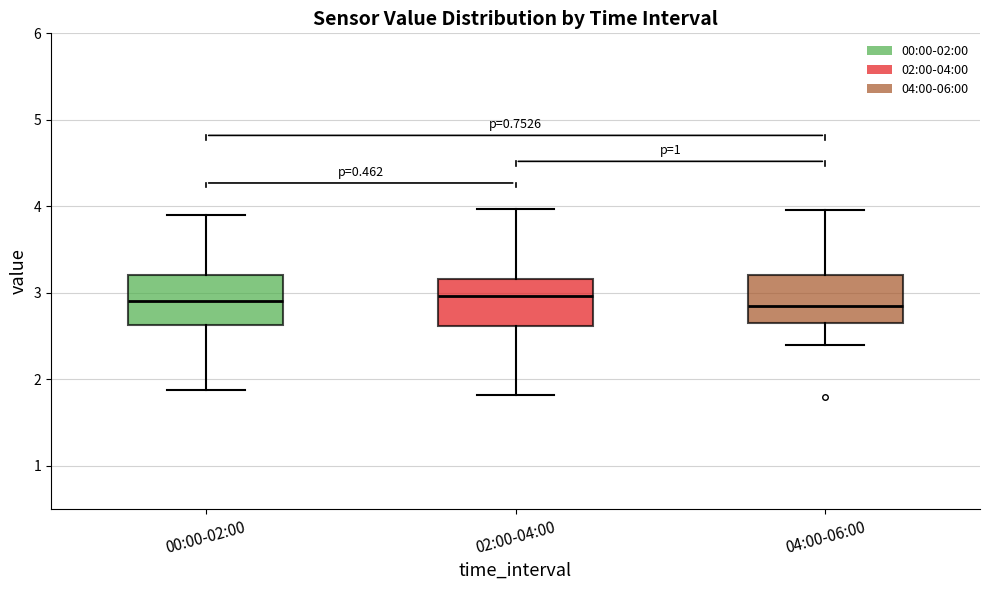

Reading left to right, transcribe this box plot: for each box, give where its median line is, the range the box spans, and where its two whiskers end, as read against the y-axis. The values are not printed on the chart, so give them approximately, as read against the axis.

00:00-02:00: median 2.9, box 2.6 to 3.2, whiskers 1.9 to 3.9
02:00-04:00: median 3.0, box 2.6 to 3.2, whiskers 1.8 to 4.0
04:00-06:00: median 2.8, box 2.7 to 3.2, whiskers 2.4 to 4.0